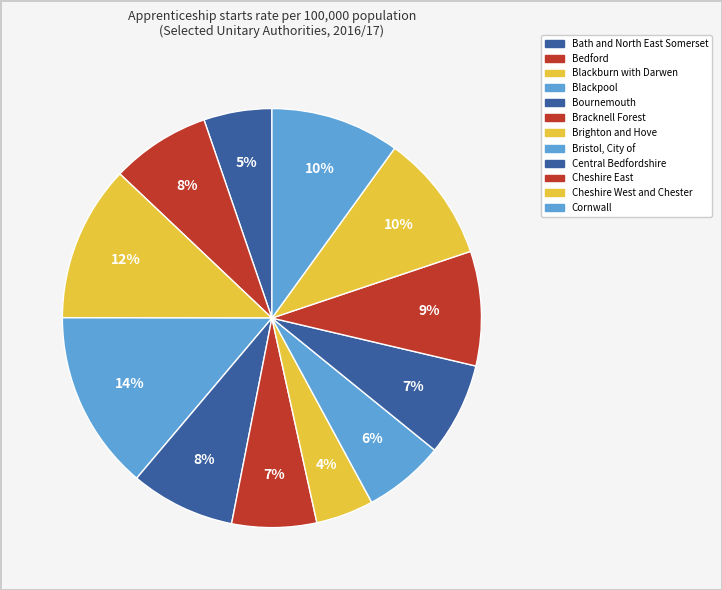

To the nearest percent, what is the combined percentage of Bournemouth and Central Bedfordshire?

15%